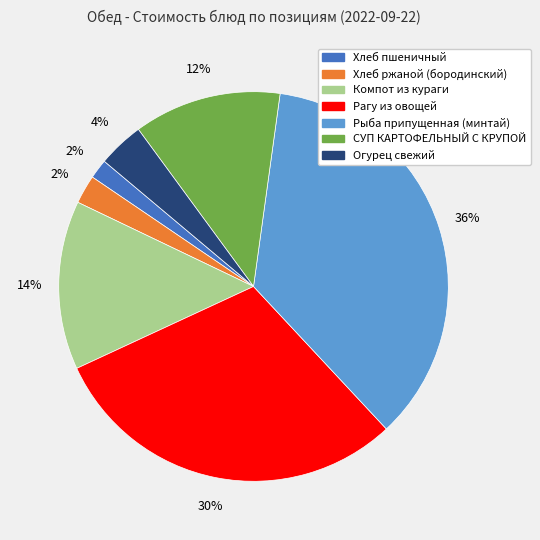

True or false: Хлеб пшеничный accounts for 10% of the total.

False